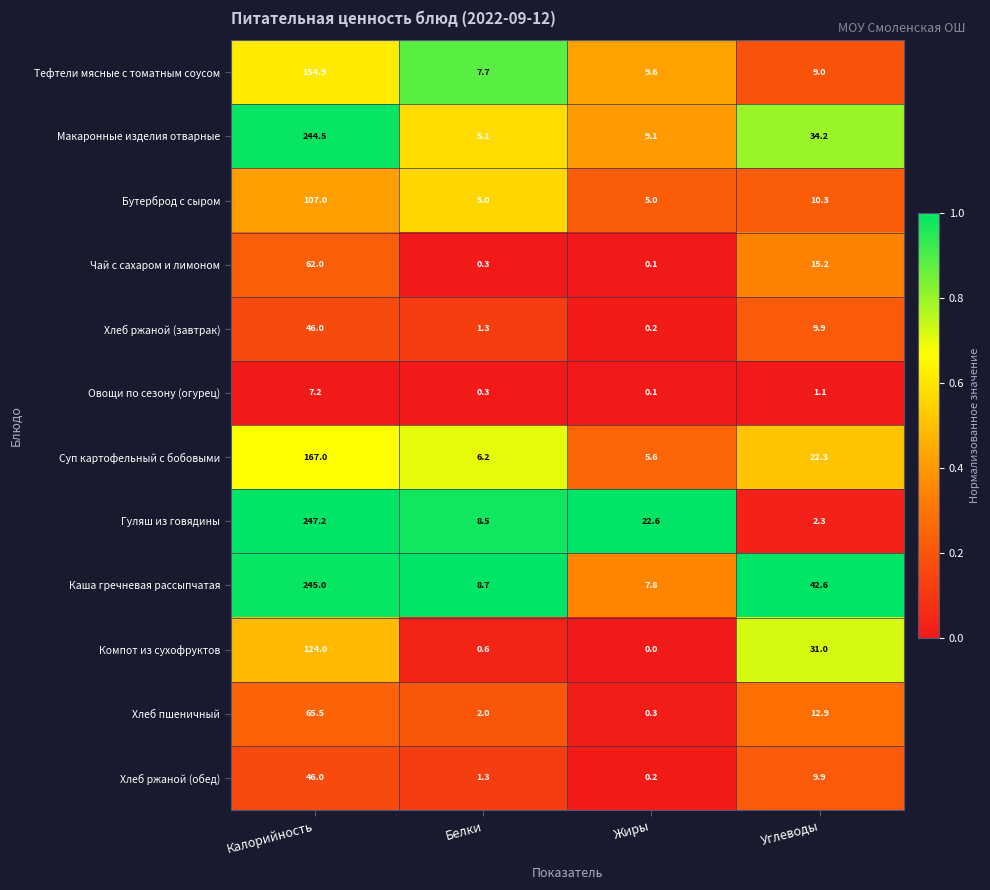

How many data points does each series have?

4